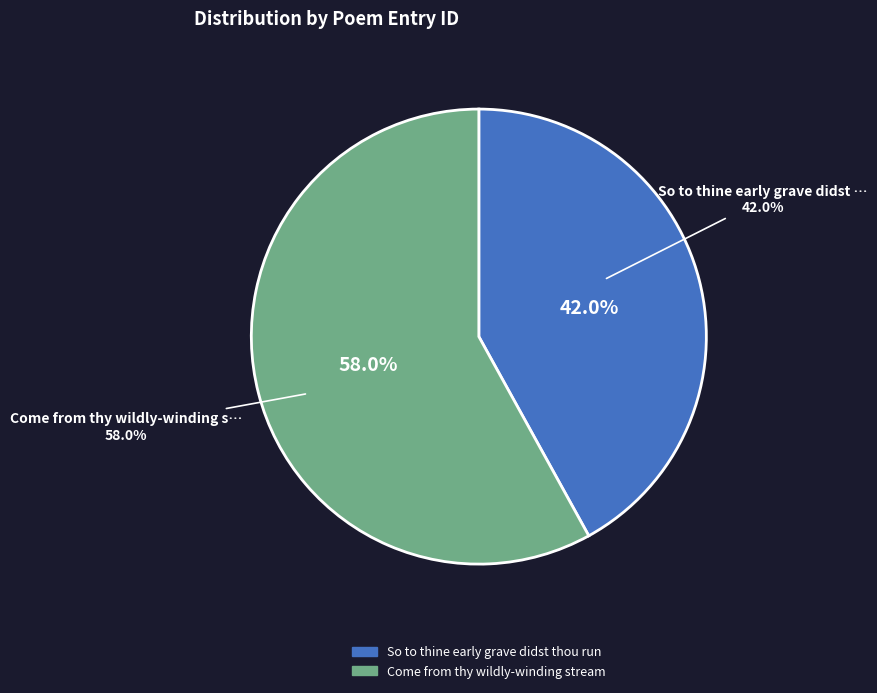

What is the total percentage of Come from thy wildly-winding stream and So to thine early grave didst thou run?

100.0%